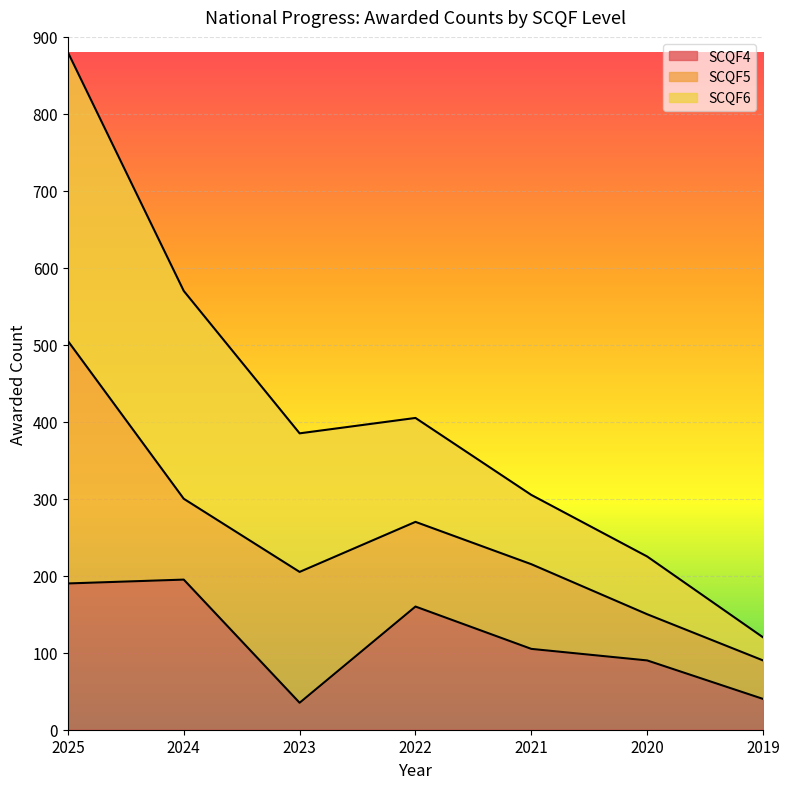

How many lines are shown in the chart?

3